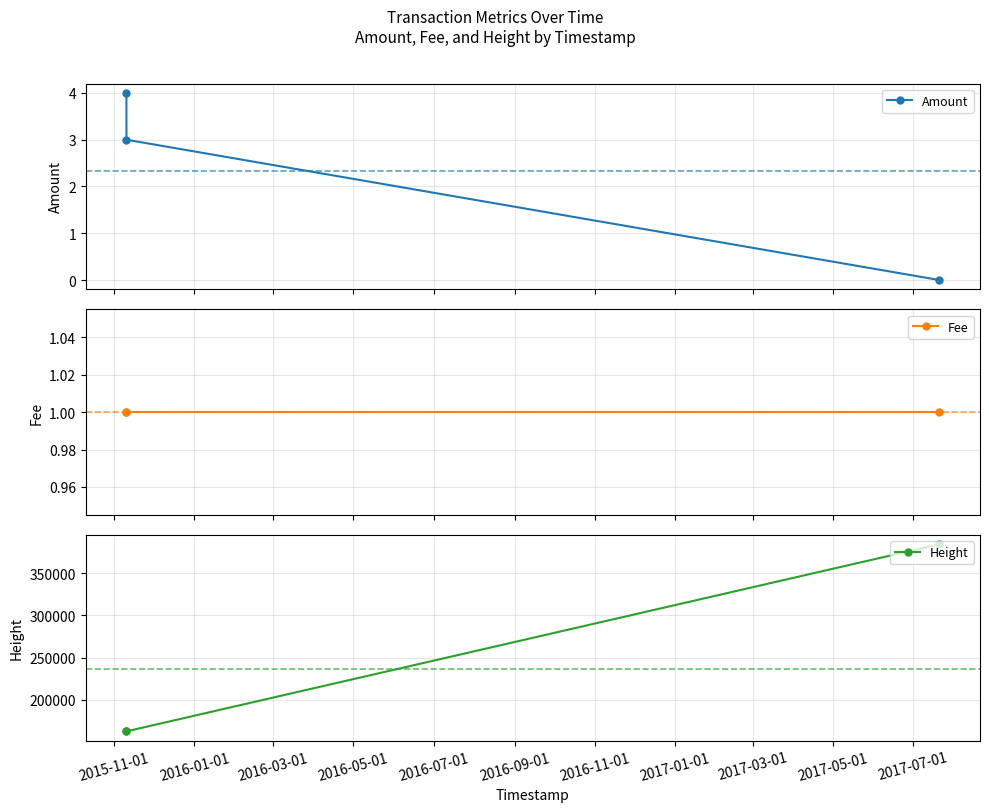

How many distinct data groups are displayed?

3